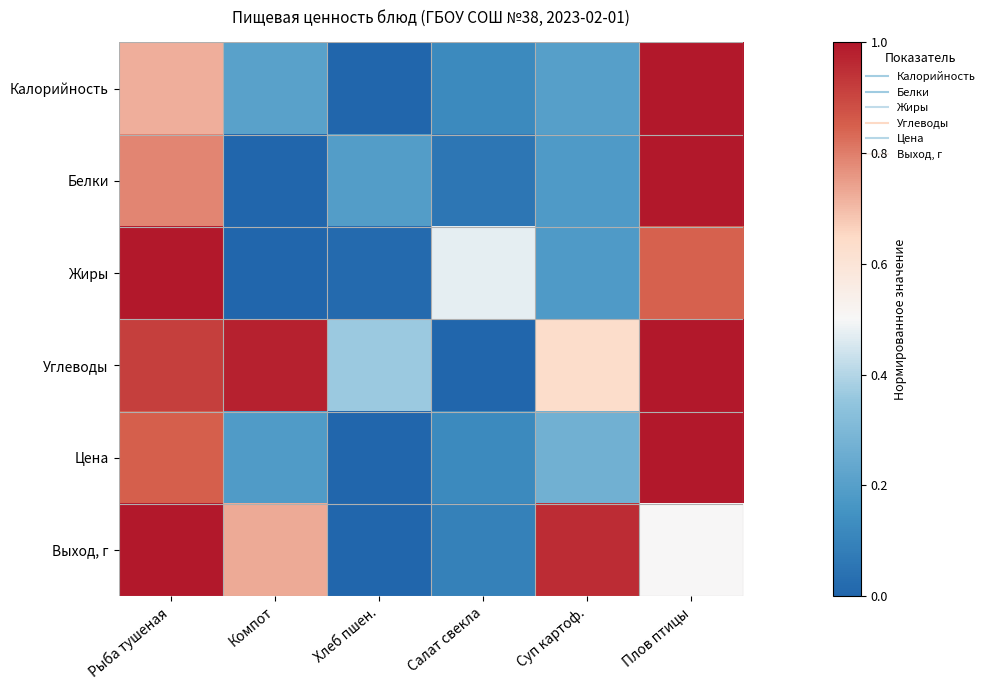

At Компот, list the series in order from largest to smallest.

Углеводы, Выход, г, Калорийность, Цена, Белки, Жиры